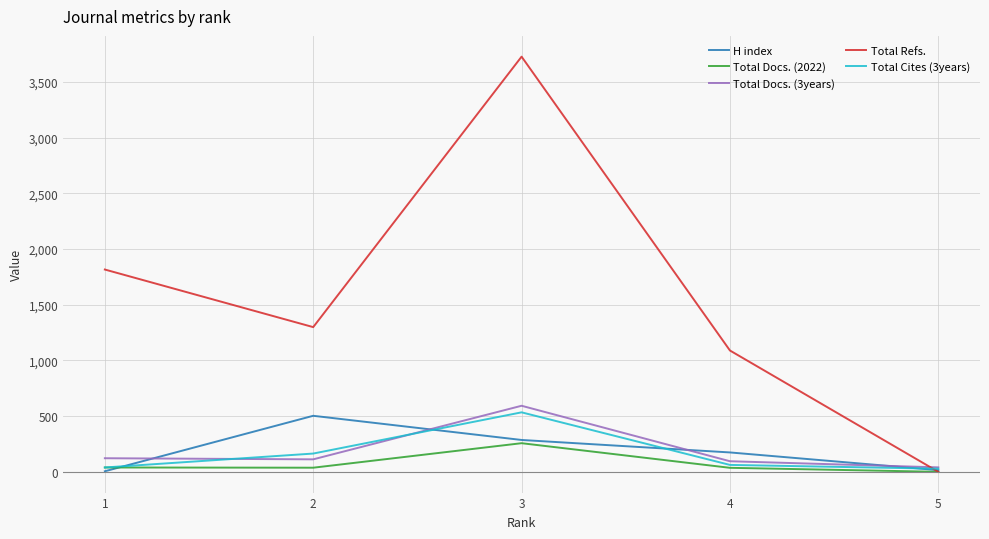

What is the approximate value of Total Refs. at 2, to the nearest 100?

1300